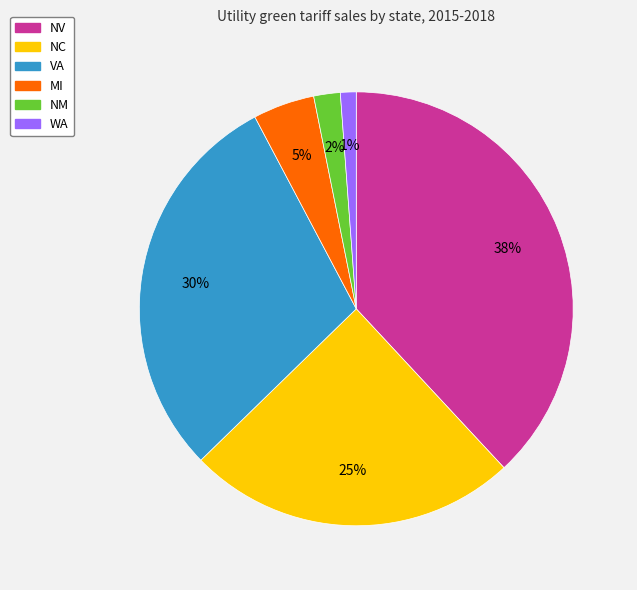

True or false: WA accounts for 11% of the total.

False